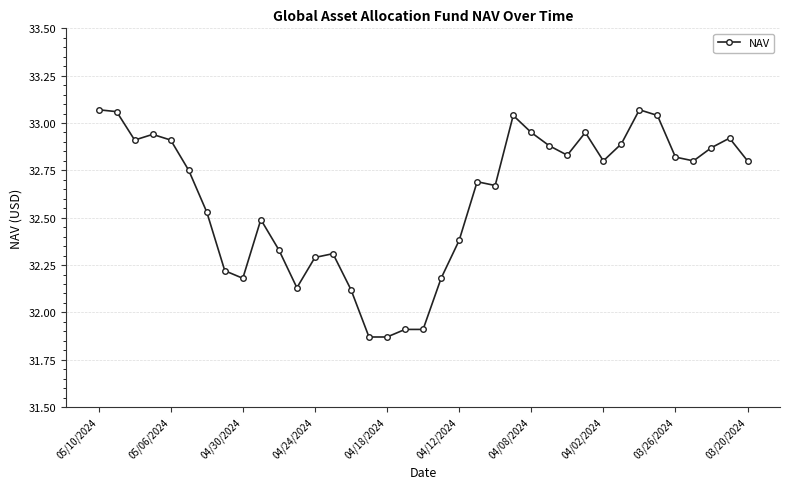

True or false: the data has more than 2 interior local peaks.

True